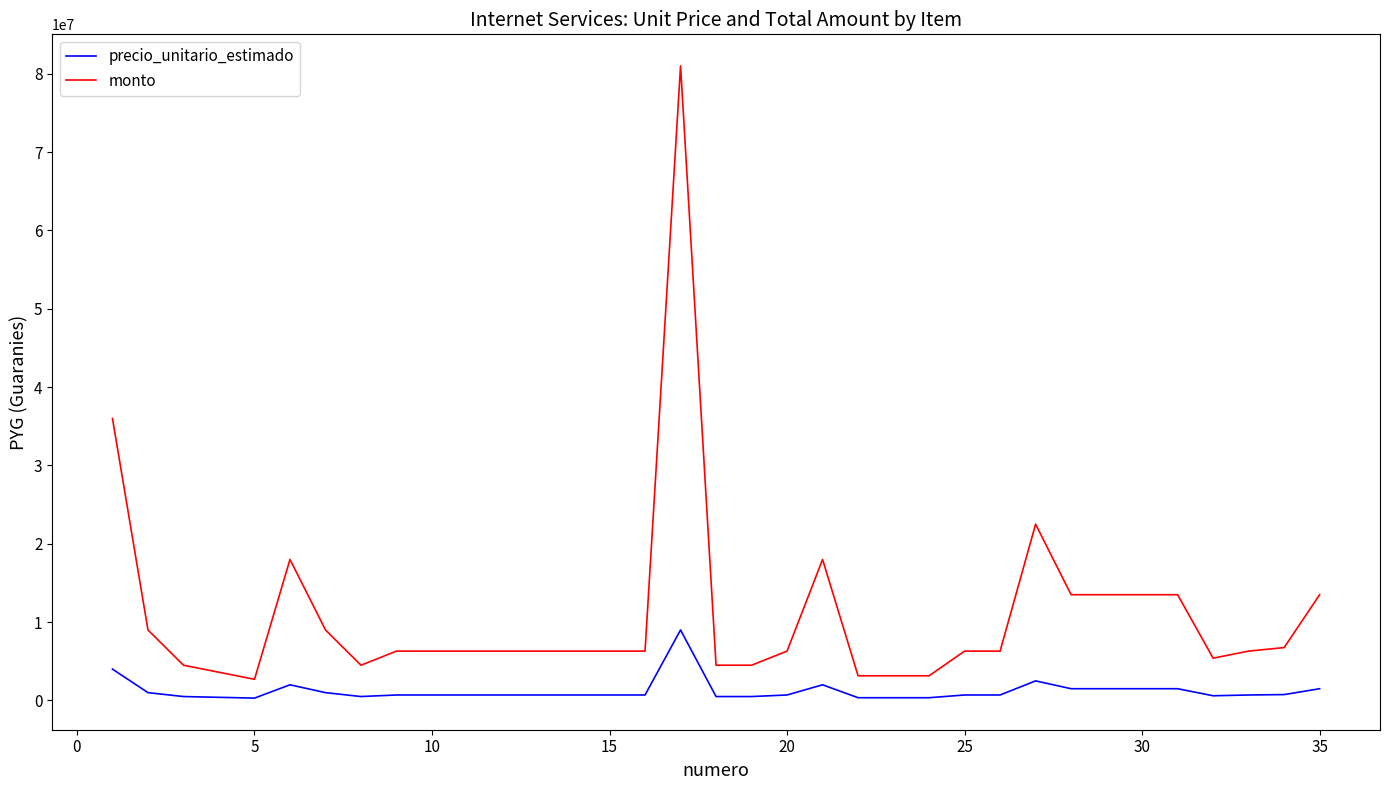

At how many categories does at least one series exceed 64627480?

1